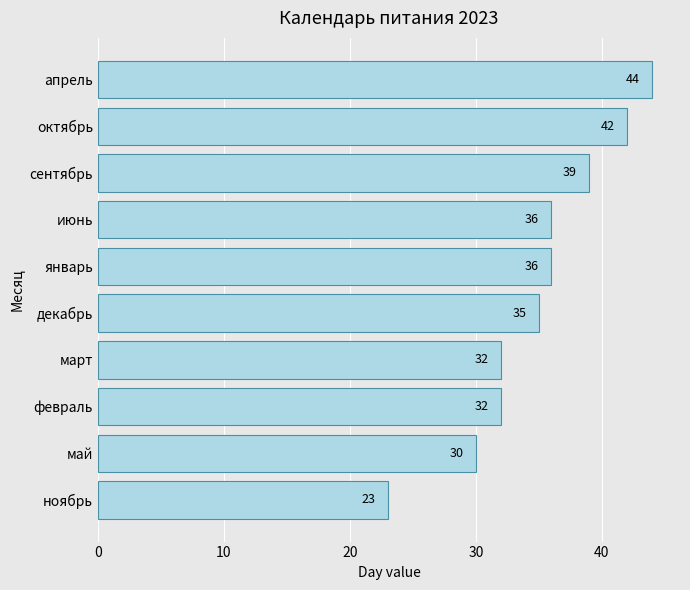

The chart shows a value of 18 at октябрь. True or false?

False